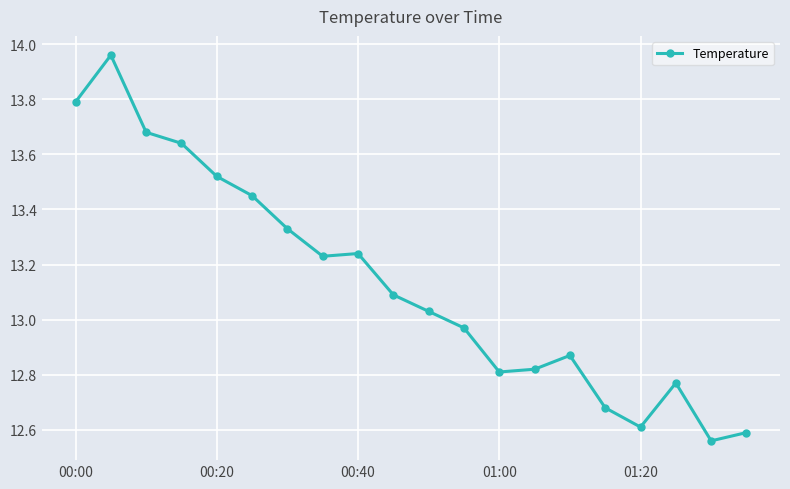

True or false: the data has more than 1 interior local peaks.

True